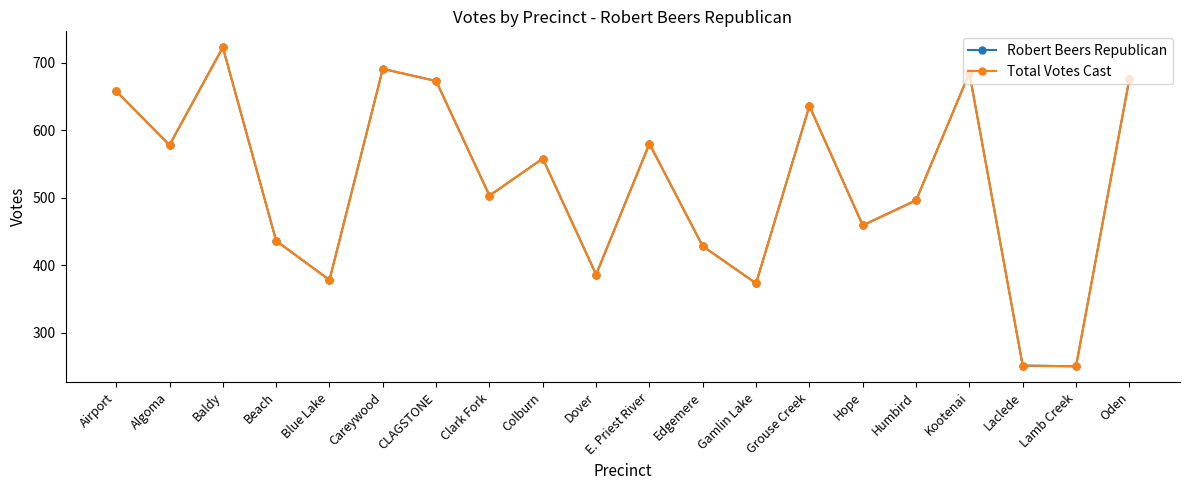

Does the chart have visible grid lines?

No